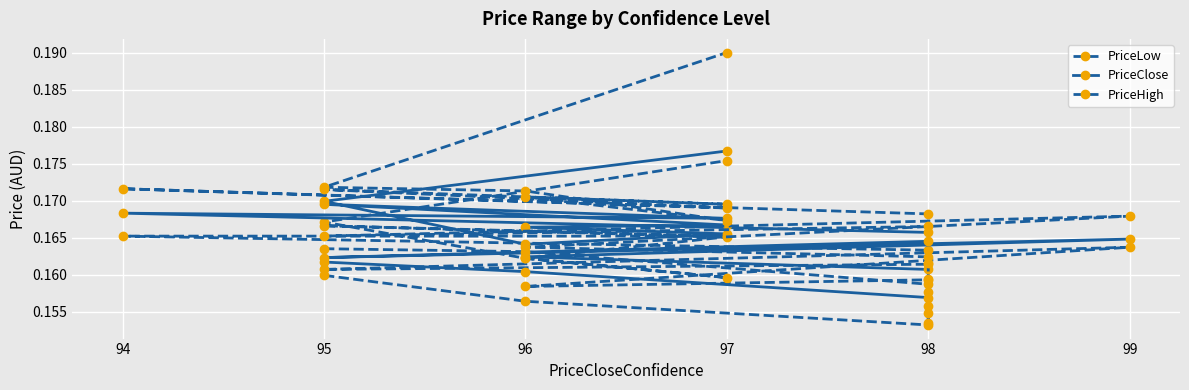

Which series has the largest total across all categories?

PriceHigh